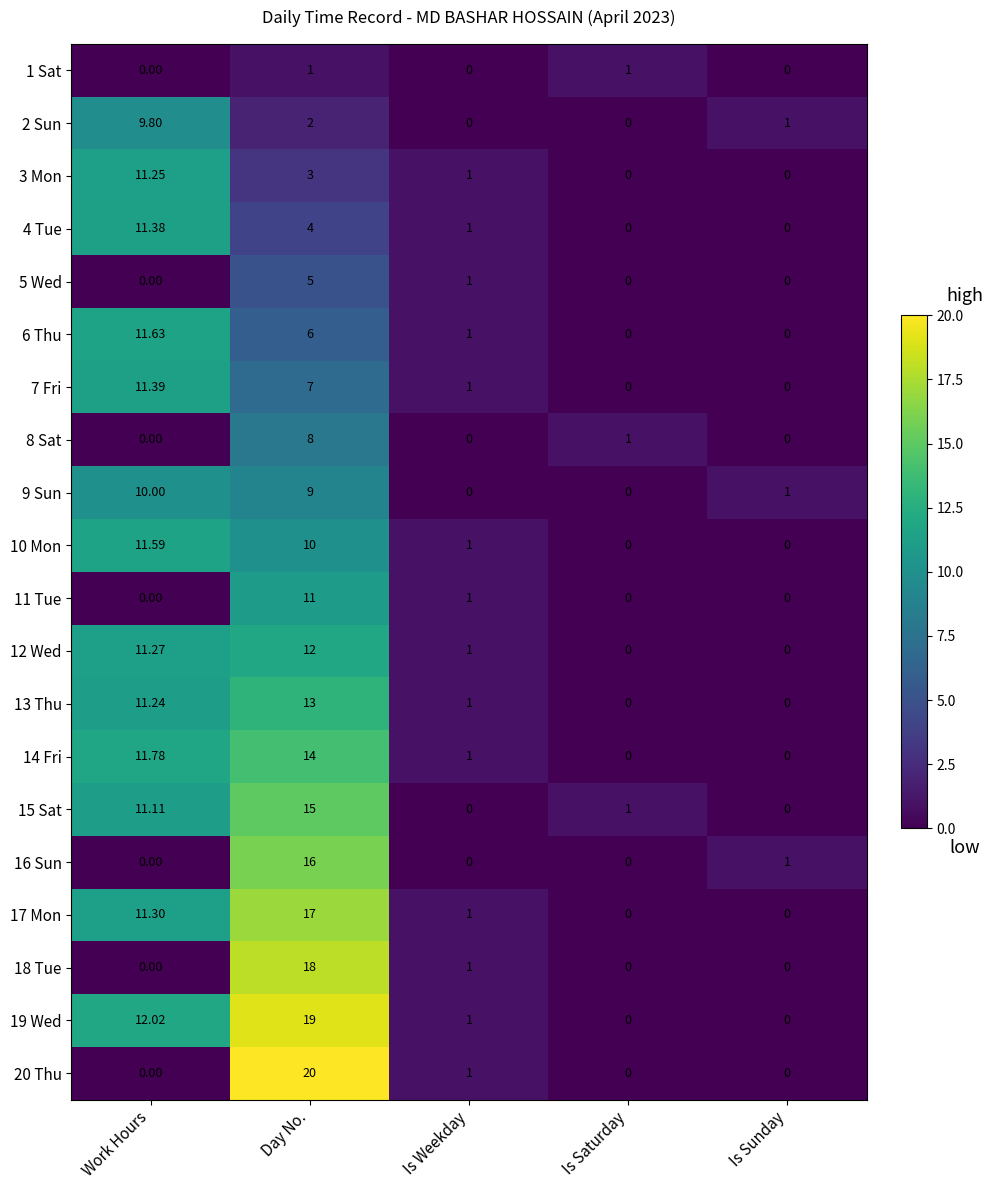

At which category does the chart reach its peak across all series?

Day No.